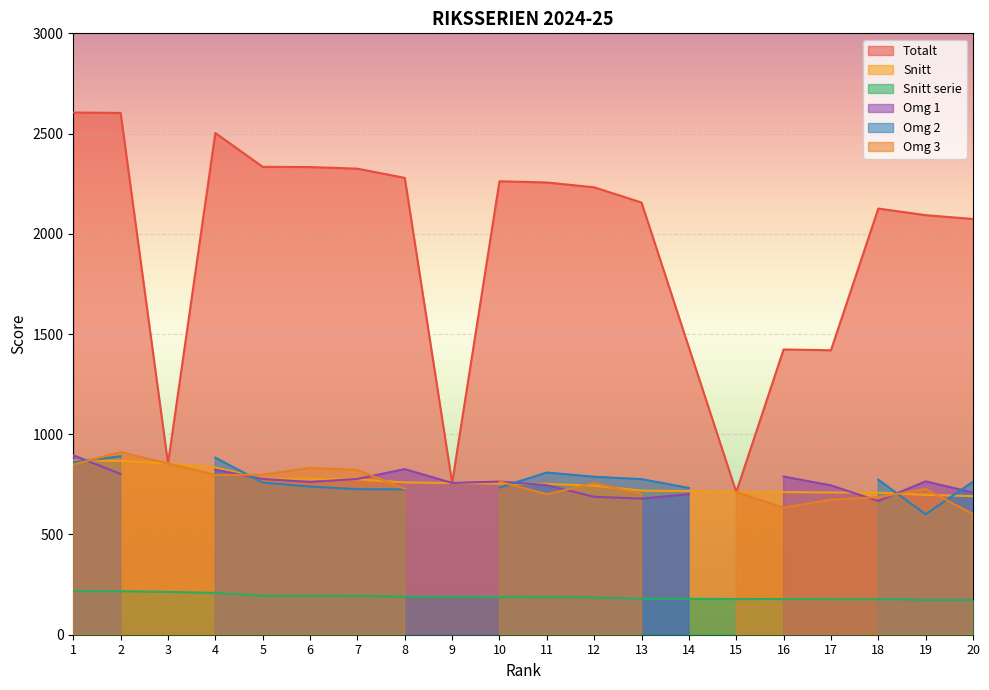

What is the minimum value for Totalt?

712.0